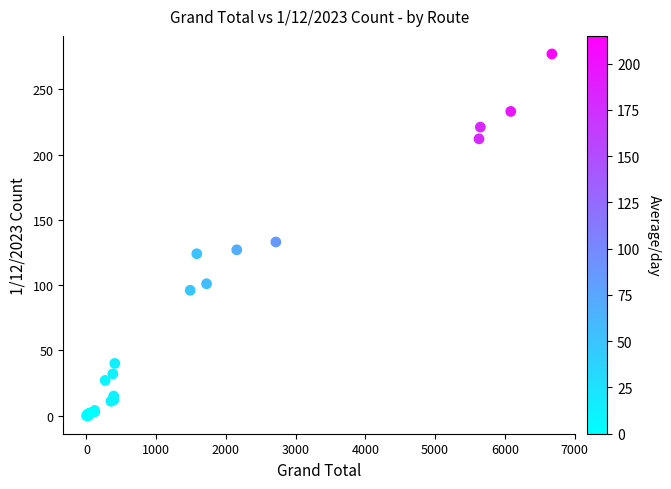

What Y value in the scatter plot is closest to 138?

133